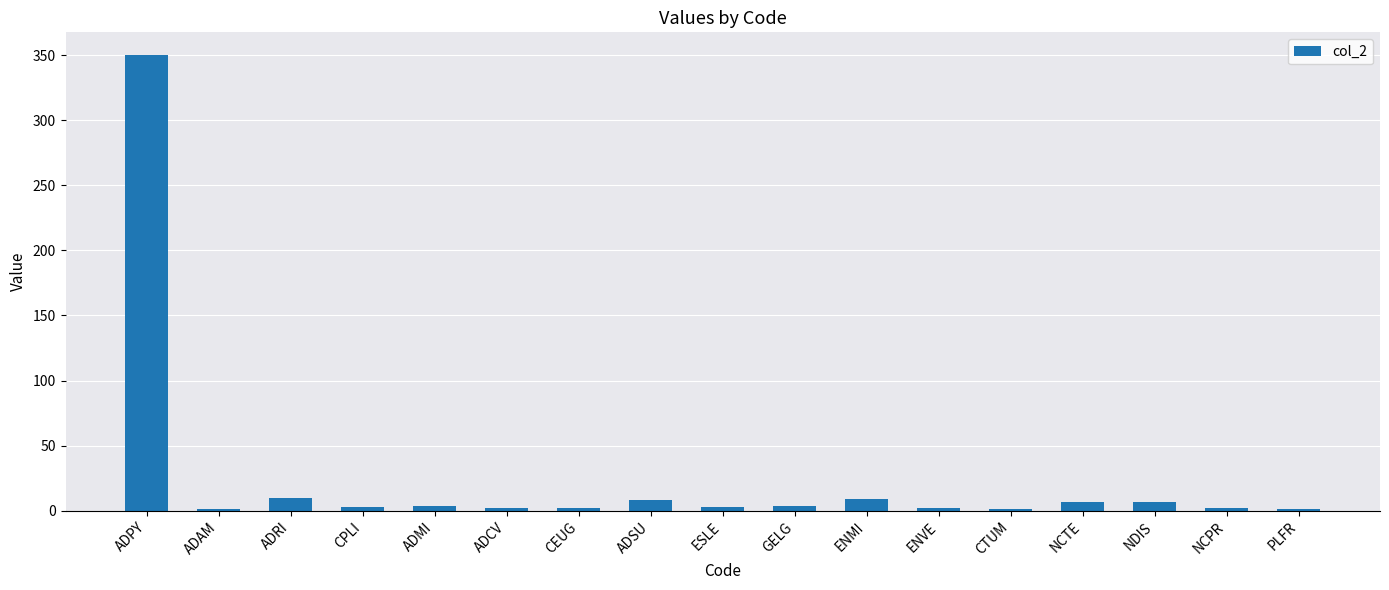

True or false: the data shows 1 at CTUM.

True